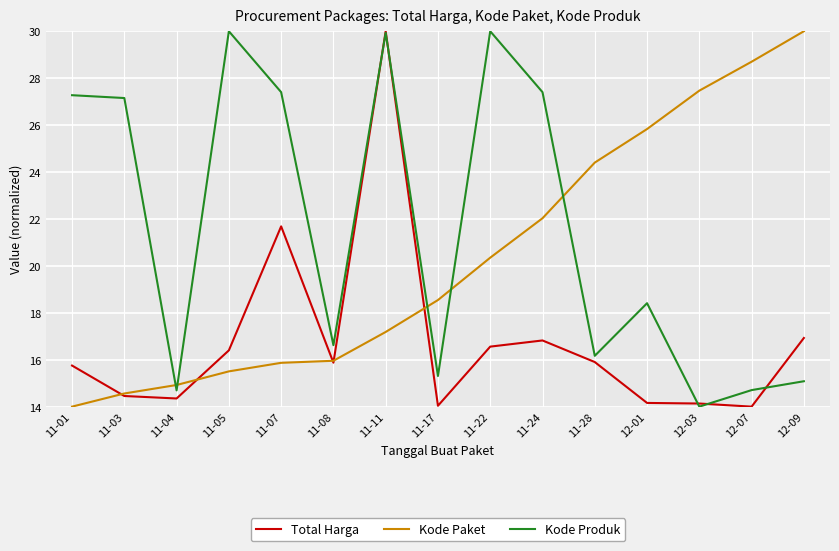

At which label does Kode Paket first exceed 18?

11-17